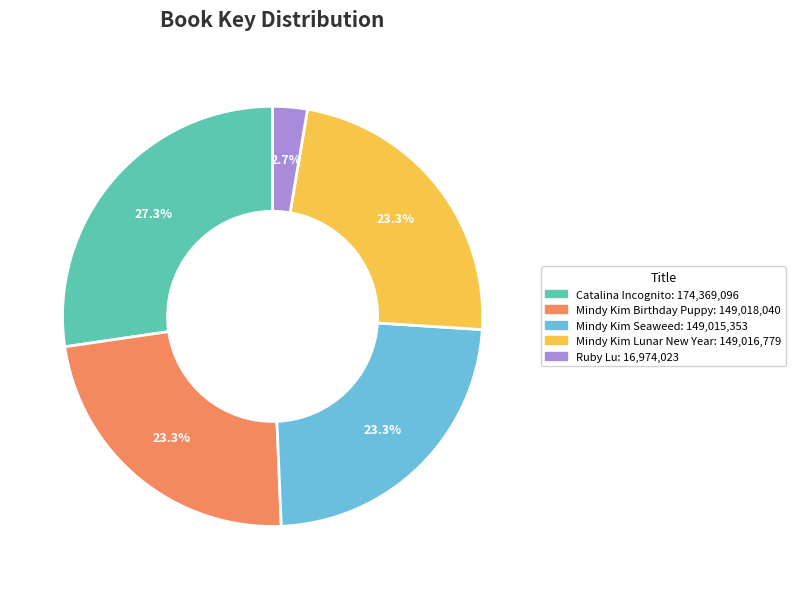

Is there a majority slice in this chart?

No